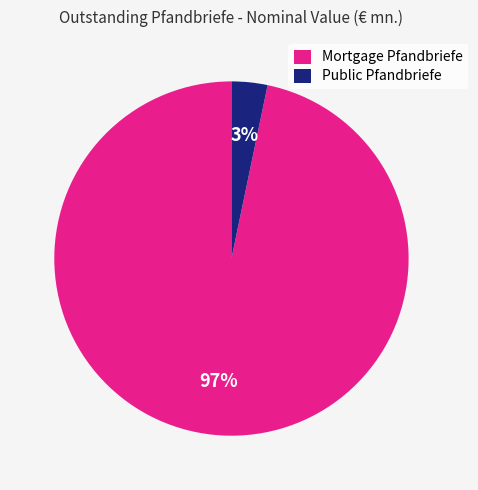

To the nearest percent, what portion does Mortgage Pfandbriefe represent?

97%